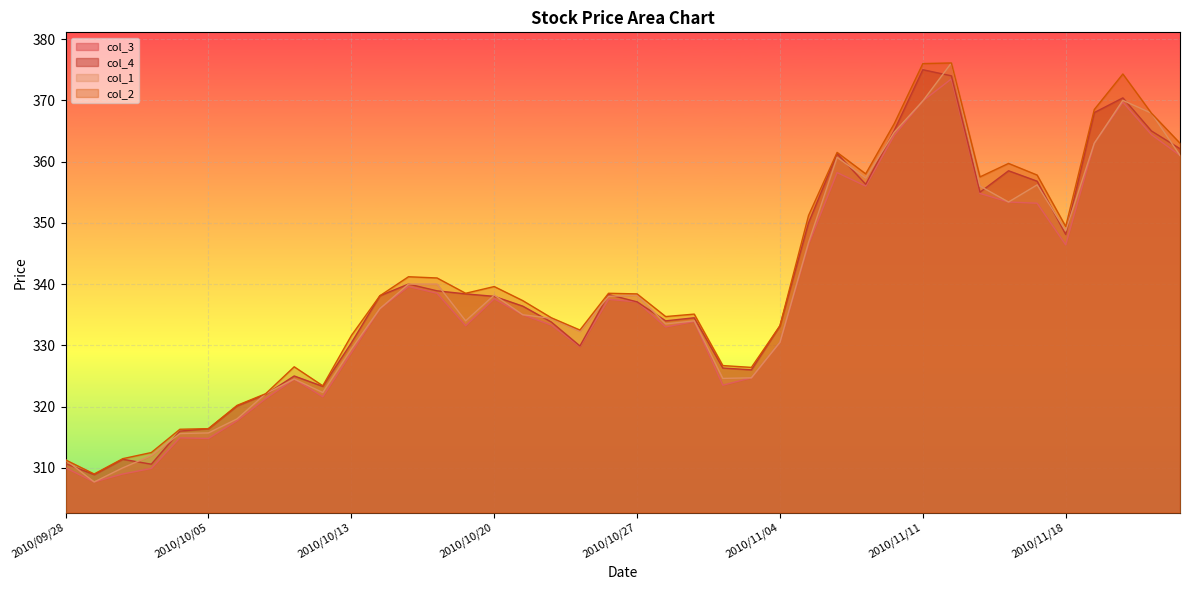

At which category does col_3 reach its first local valley?

2010/09/29